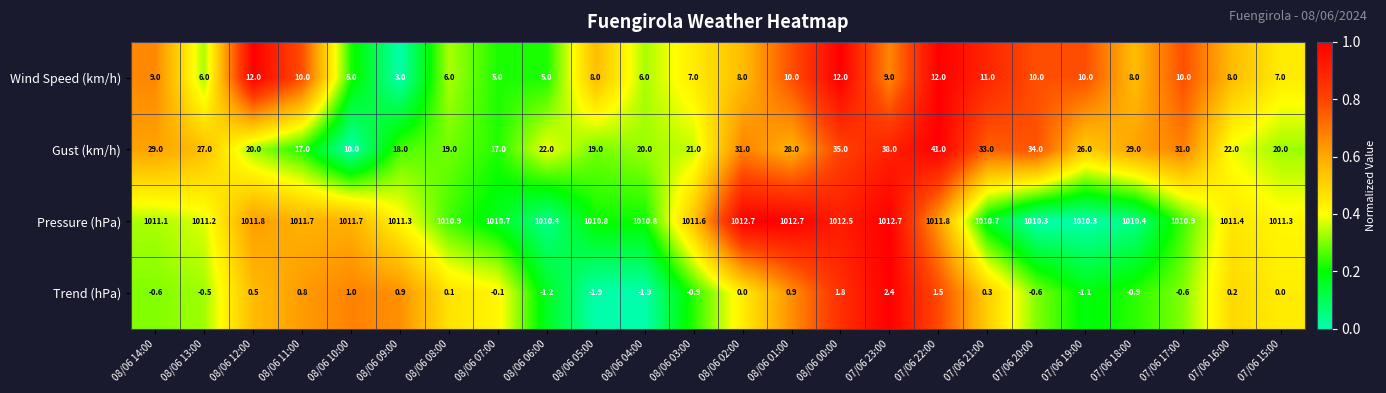

What is the greatest value displayed?

1012.7